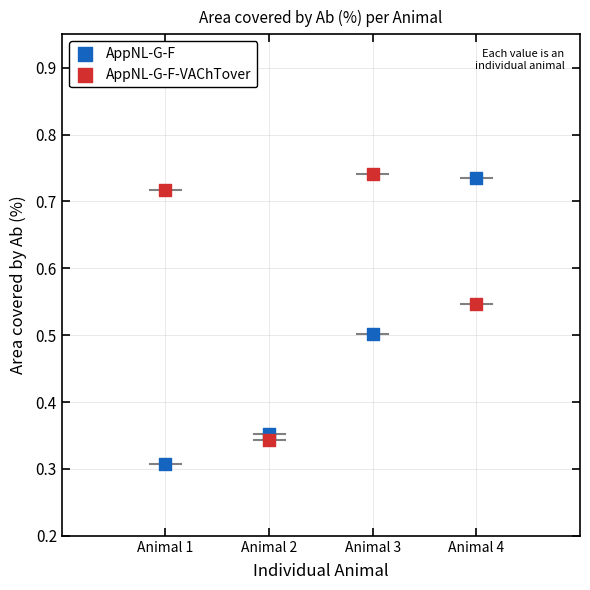

What is the X range (max minus min) for the scatter plot?

3.0